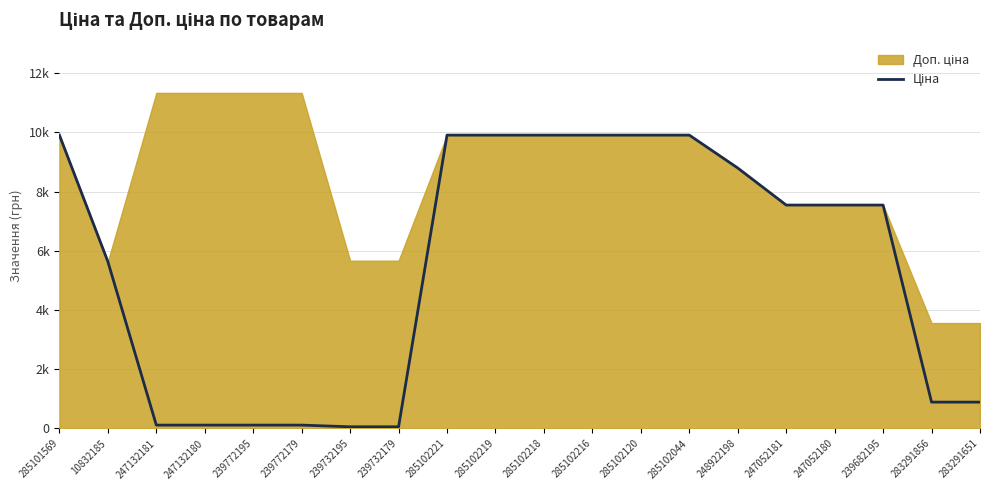

List the labels in order of value, largest first.

285101569, 285102221, 285102219, 285102218, 285102216, 285102120, 285102044, 248922198, 247052181, 247052180, 239682195, 10832185, 283291856, 283291651, 247132181, 247132180, 239772195, 239772179, 239732195, 239732179